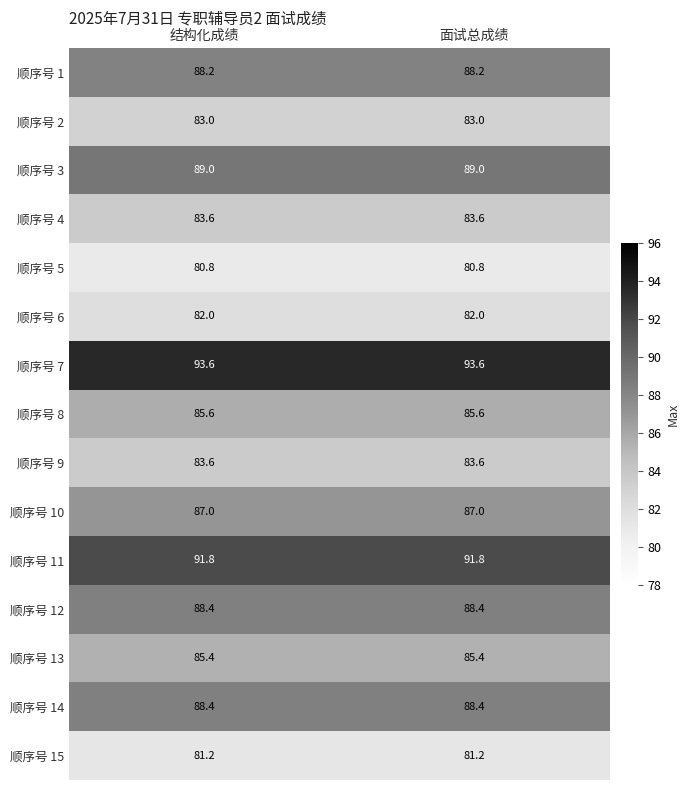

What is the total value across all series at 面试总成绩?

1291.6